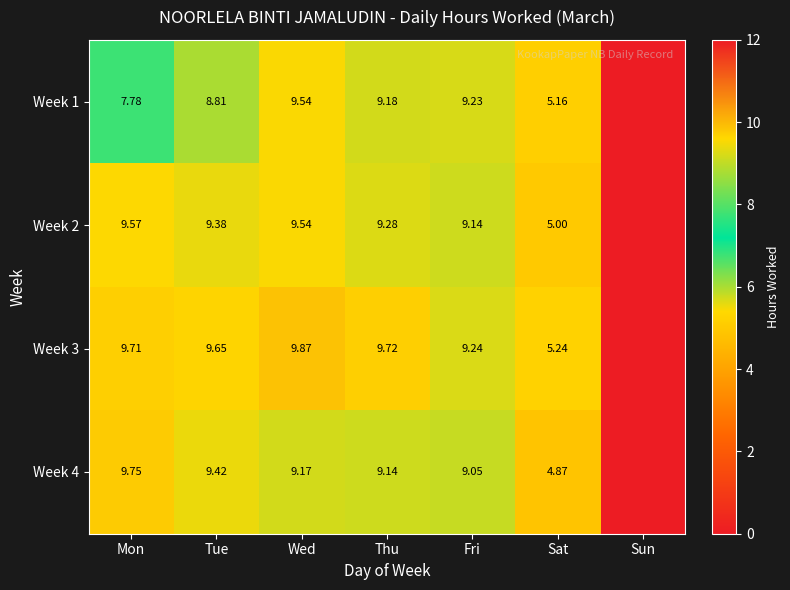

Is the value of Week 2 at Sat greater than the value of Week 4 at Mon?

No